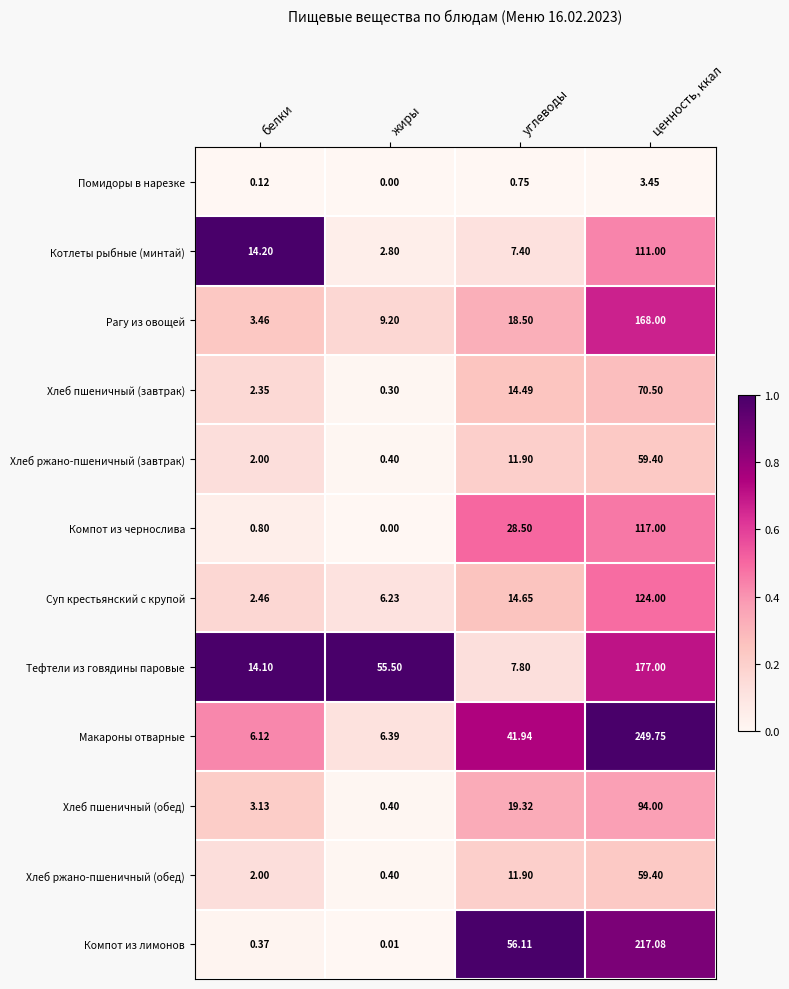

Which series has the largest total across all categories?

Макароны отварные